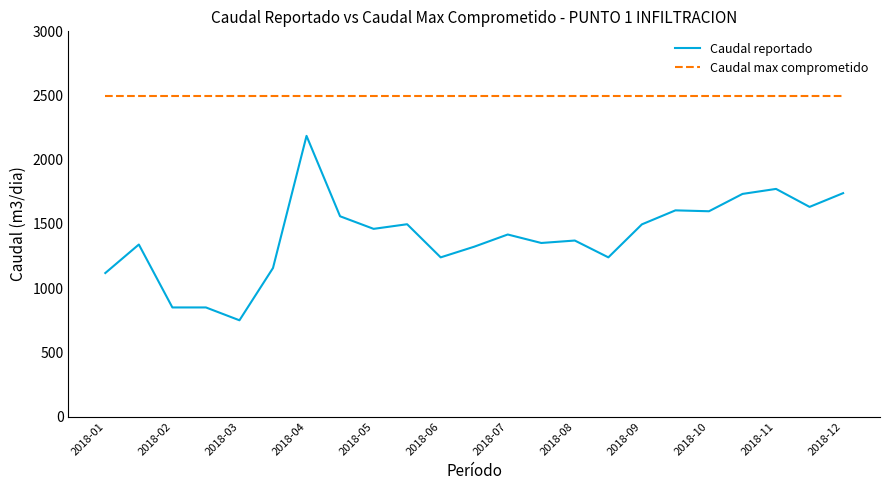

List the series in order of their peak value, lowest first.

Caudal reportado, Caudal max comprometido